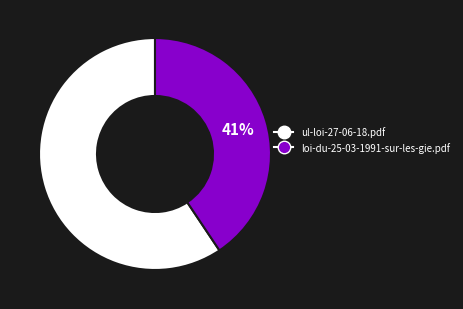

To the nearest percent, what is the average slice percentage?

50%